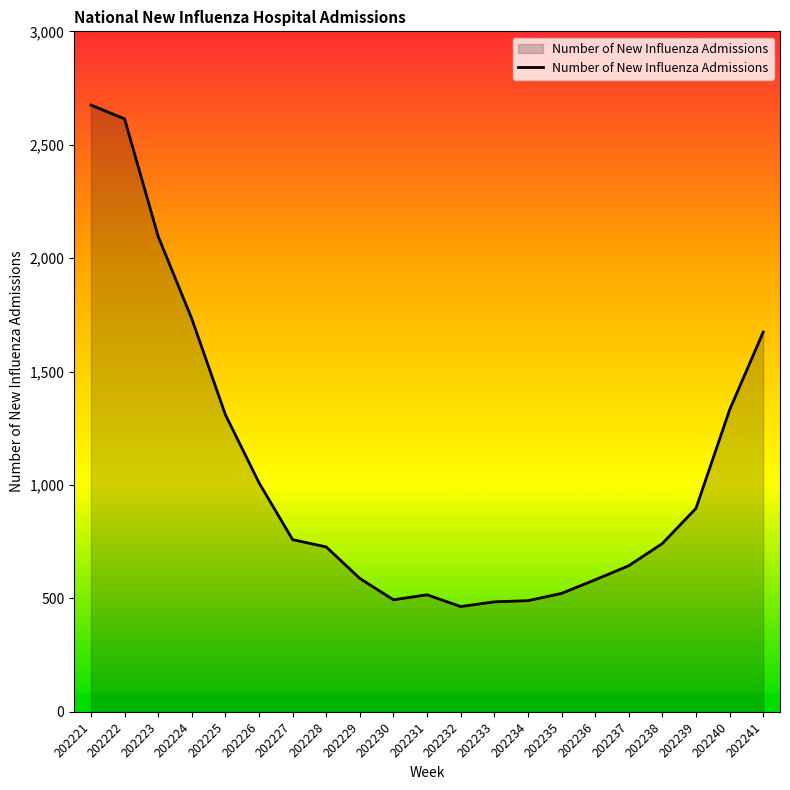

What is the change in value from 202224 to 202241?

-59